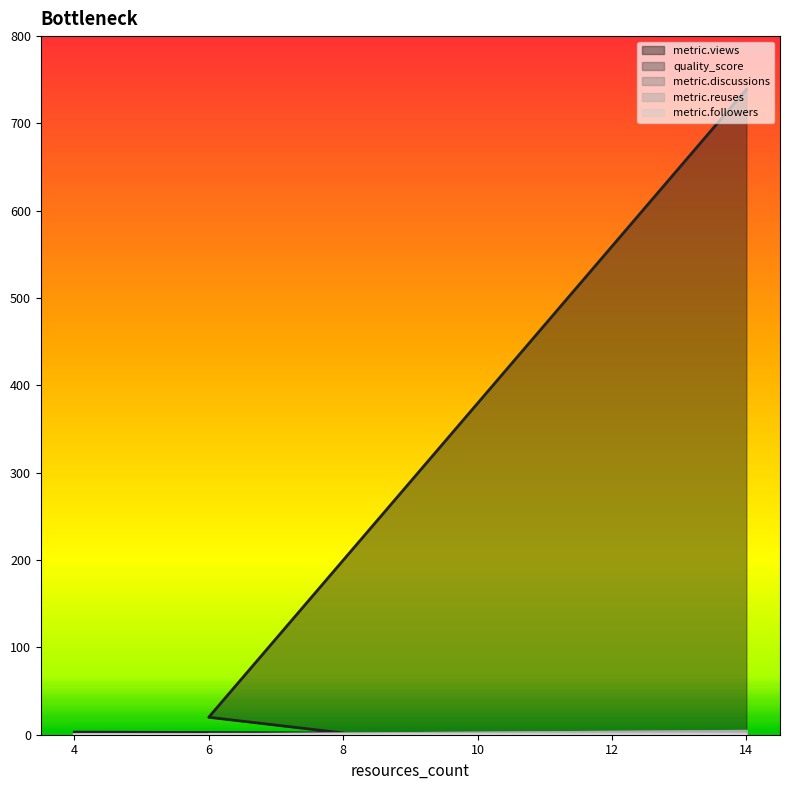

The metric.views series shows 20.0 at 6. True or false?

True